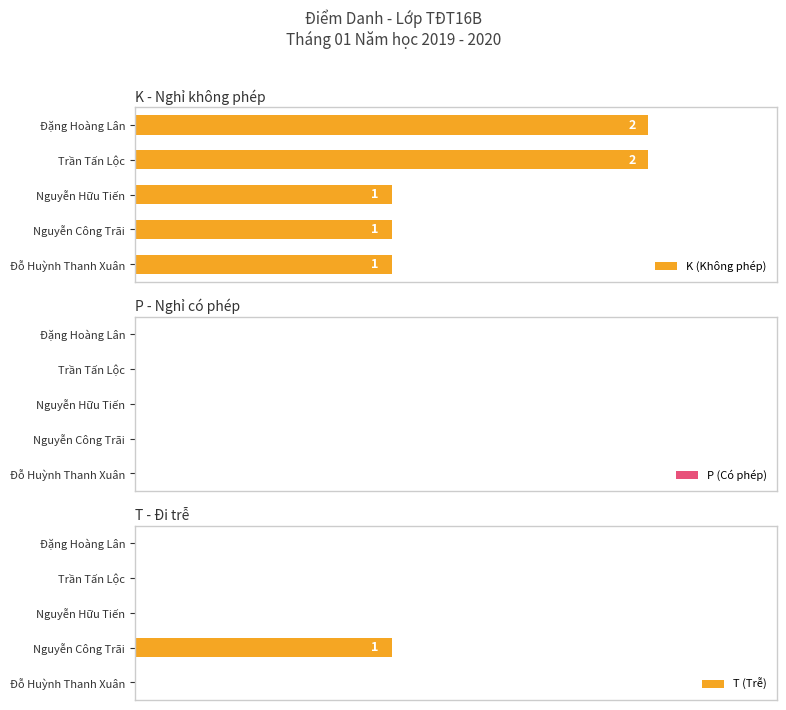

At how many categories does at least one series exceed 0?

5